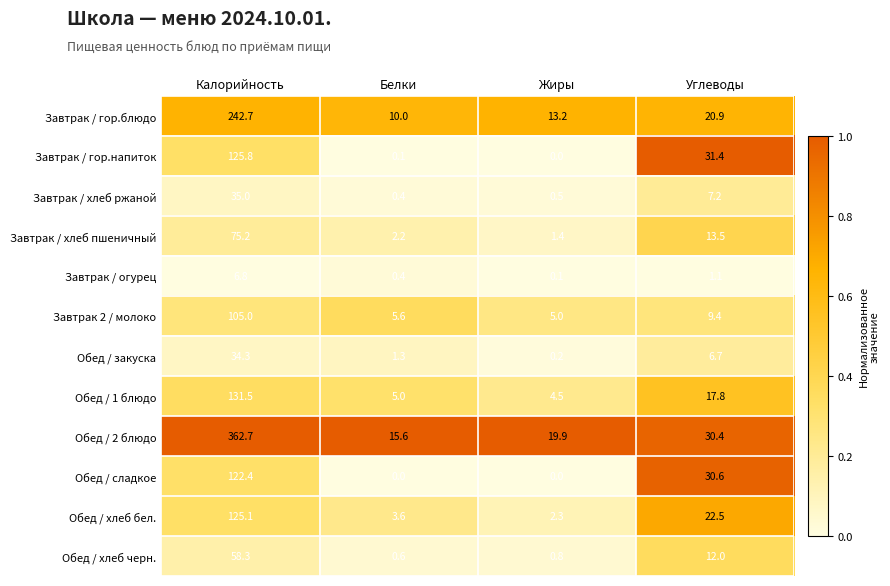

The Завтрак 2 / молоко series shows 15.8 at Углеводы. True or false?

False